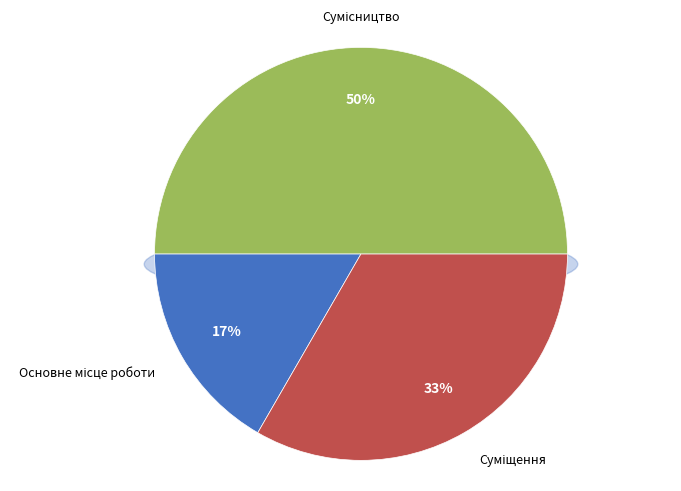

Rank the categories by value from highest to lowest.

Сумісництво, Суміщення, Основне місце роботи